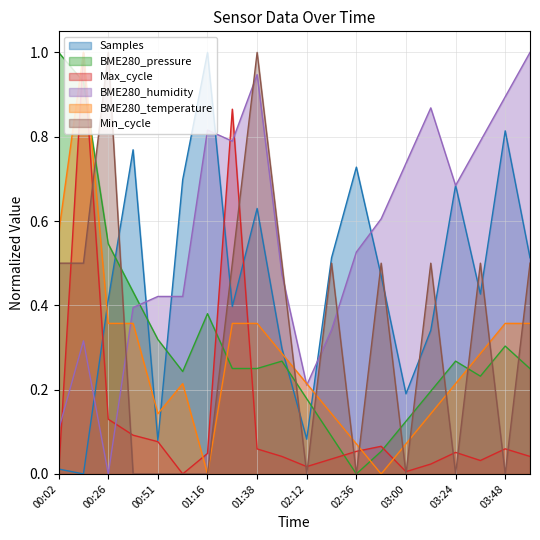

What is the difference between the second highest and second lowest values in the Samples series?

0.8